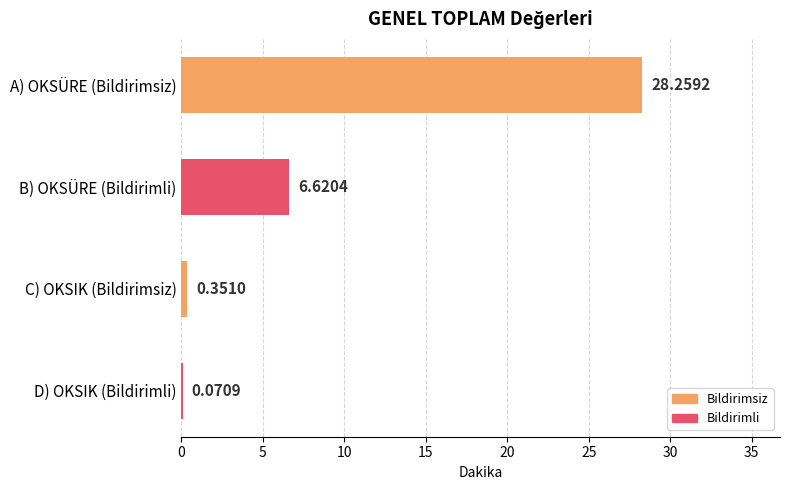

What is the change in value from C) OKSIK (Bildirimsiz) to D) OKSIK (Bildirimli)?

-0.3